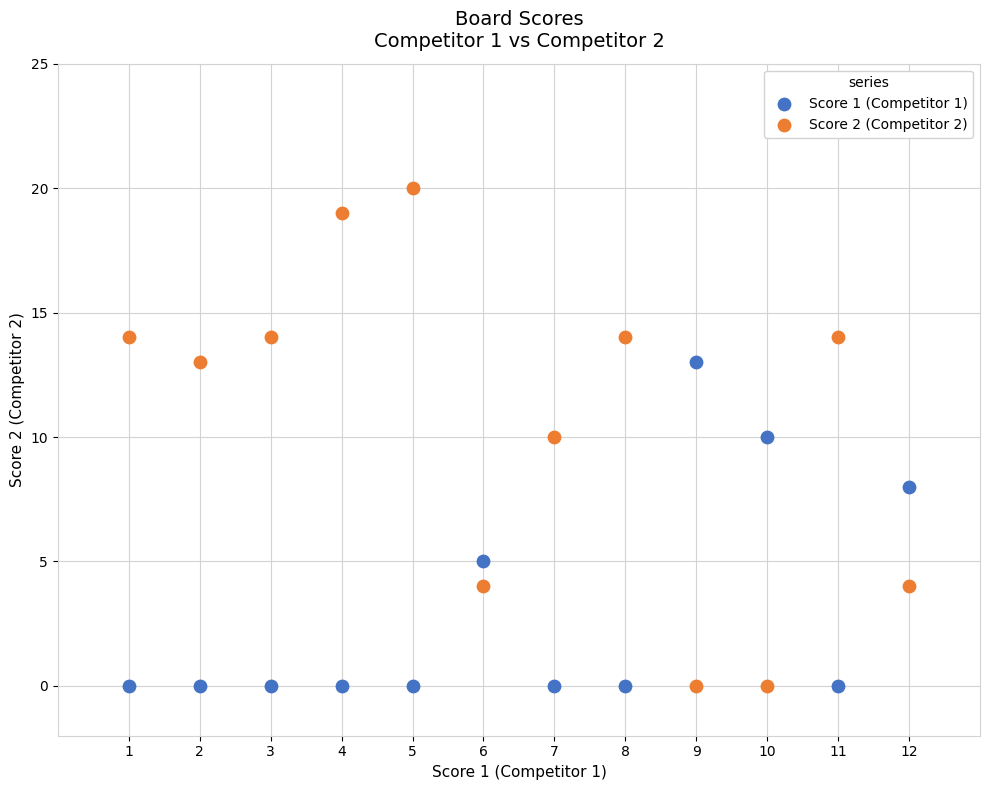

What is the X range (max minus min) for the scatter plot?

11